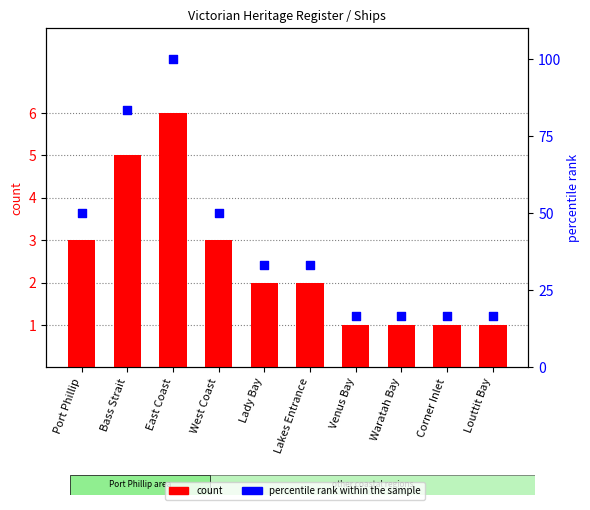

Is the value of count at Louttit Bay greater than the value of percentile rank within the sample at Bass Strait?

No